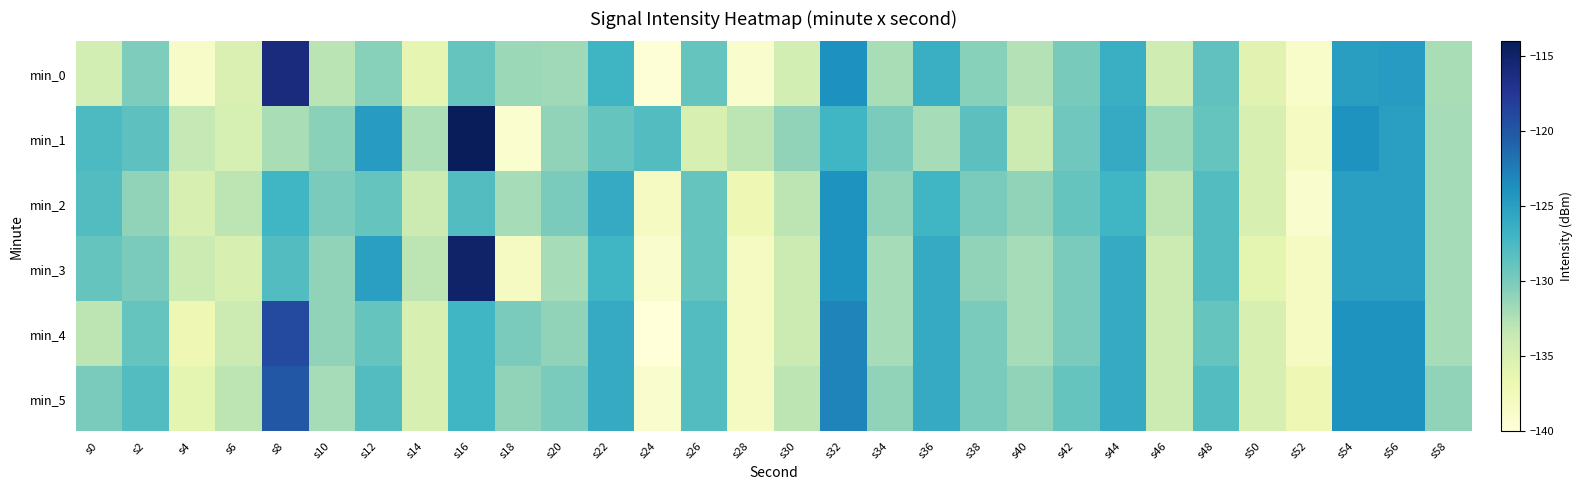

Reading left to right, transcribe all the data shown in this chart.

min_0: s0=-134.6	s2=-130.2	s4=-138.6	s6=-135.1	s8=-116.1	s10=-132.9	s12=-130.6	s14=-136.2	s16=-129.0	s18=-131.5	s20=-131.7	s22=-126.9	s24=-139.7	s26=-128.9	s28=-138.9	s30=-134.6	s32=-123.8	s34=-132.2	s36=-126.4	s38=-130.6	s40=-132.6	s42=-129.9	s44=-126.5	s46=-134.2	s48=-128.6	s50=-135.8	s52=-138.7	s54=-124.9	s56=-124.8	s58=-132.1
min_1: s0=-127.7	s2=-128.5	s4=-133.5	s6=-134.8	s8=-132.1	s10=-130.7	s12=-124.7	s14=-132.3	s16=-114.1	s18=-139.1	s20=-131.0	s22=-129.0	s24=-128.0	s26=-135.0	s28=-133.0	s30=-131.0	s32=-127.0	s34=-130.0	s36=-132.0	s38=-128.5	s40=-134.0	s42=-129.5	s44=-126.0	s46=-131.5	s48=-129.0	s50=-135.0	s52=-138.0	s54=-124.0	s56=-125.0	s58=-132.0
min_2: s0=-128.0	s2=-131.0	s4=-135.0	s6=-133.0	s8=-127.0	s10=-130.0	s12=-129.0	s14=-134.0	s16=-128.0	s18=-132.0	s20=-130.0	s22=-126.0	s24=-138.0	s26=-129.0	s28=-137.0	s30=-133.0	s32=-124.0	s34=-131.0	s36=-127.0	s38=-130.0	s40=-131.0	s42=-129.0	s44=-127.0	s46=-133.0	s48=-128.0	s50=-135.0	s52=-139.0	s54=-125.0	s56=-125.0	s58=-132.0
min_3: s0=-129.0	s2=-130.0	s4=-134.0	s6=-135.0	s8=-128.0	s10=-131.0	s12=-125.0	s14=-133.0	s16=-115.0	s18=-138.0	s20=-132.0	s22=-127.0	s24=-139.0	s26=-129.0	s28=-138.0	s30=-134.0	s32=-124.0	s34=-132.0	s36=-126.0	s38=-131.0	s40=-132.0	s42=-130.0	s44=-126.0	s46=-134.0	s48=-128.0	s50=-136.0	s52=-138.0	s54=-125.0	s56=-125.0	s58=-132.0
min_4: s0=-133.0	s2=-129.0	s4=-137.0	s6=-134.0	s8=-119.0	s10=-131.0	s12=-129.0	s14=-135.0	s16=-127.0	s18=-130.0	s20=-131.0	s22=-126.0	s24=-140.0	s26=-128.0	s28=-138.0	s30=-134.0	s32=-123.0	s34=-132.0	s36=-126.0	s38=-130.0	s40=-132.0	s42=-130.0	s44=-126.0	s46=-134.0	s48=-129.0	s50=-135.0	s52=-138.0	s54=-124.0	s56=-124.0	s58=-132.0
min_5: s0=-130.0	s2=-128.0	s4=-136.0	s6=-133.0	s8=-120.0	s10=-132.0	s12=-128.0	s14=-135.0	s16=-127.0	s18=-131.0	s20=-130.0	s22=-126.0	s24=-139.0	s26=-128.0	s28=-138.0	s30=-133.0	s32=-123.0	s34=-131.0	s36=-126.0	s38=-130.0	s40=-131.0	s42=-129.0	s44=-126.0	s46=-134.0	s48=-128.0	s50=-135.0	s52=-137.0	s54=-124.0	s56=-124.0	s58=-131.0